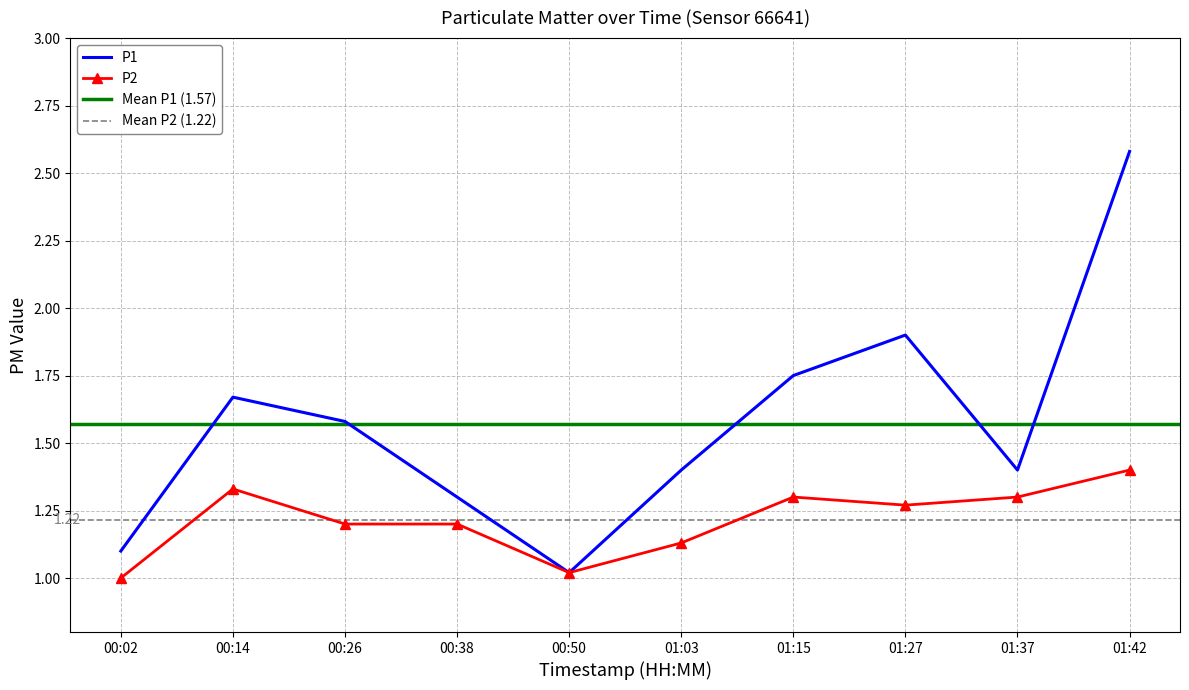

Reading right to left, extract all data points from this chart.

P1: 01:42=2.6	01:37=1.4	01:27=1.9	01:15=1.8	01:03=1.4	00:50=1.0	00:38=1.3	00:26=1.6	00:14=1.7	00:02=1.1
P2: 01:42=1.4	01:37=1.3	01:27=1.3	01:15=1.3	01:03=1.1	00:50=1.0	00:38=1.2	00:26=1.2	00:14=1.3	00:02=1.0